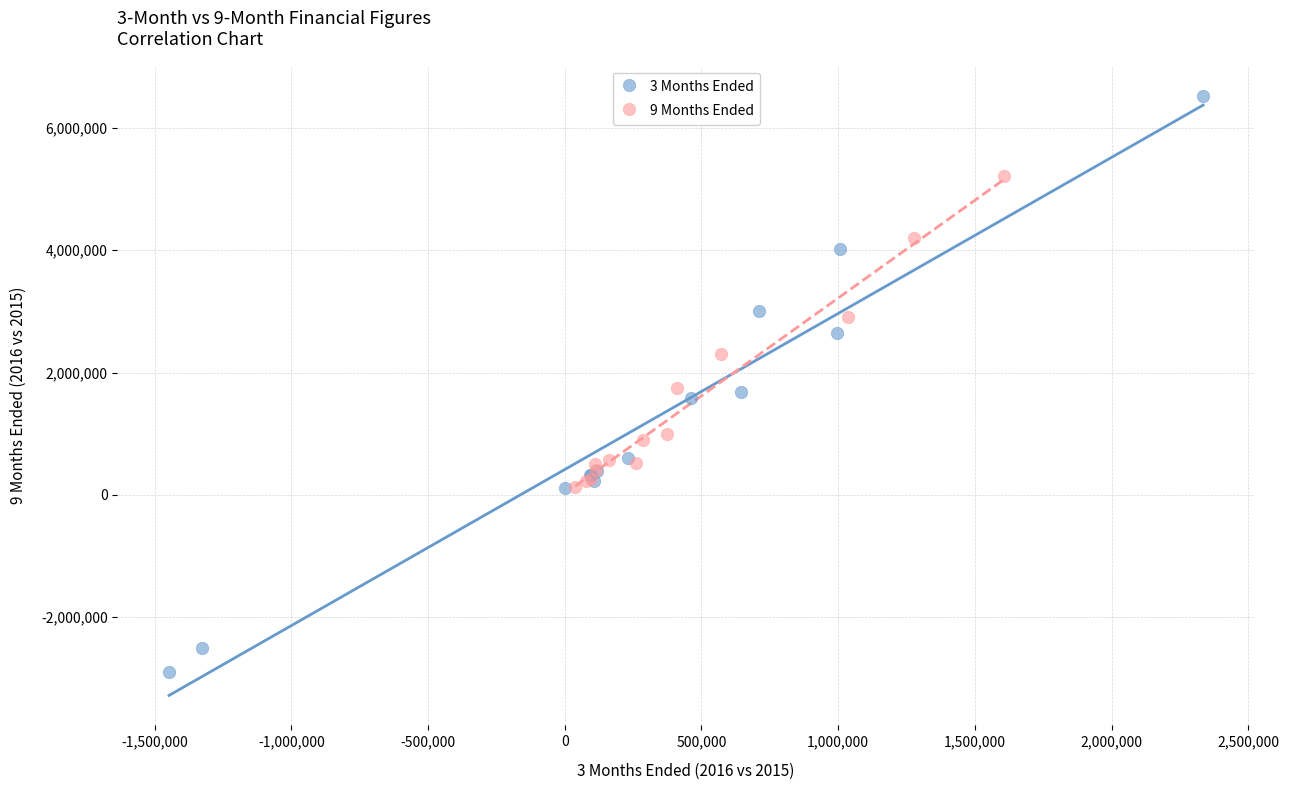

Which series has the largest Y range (max minus min)?

3 Months Ended